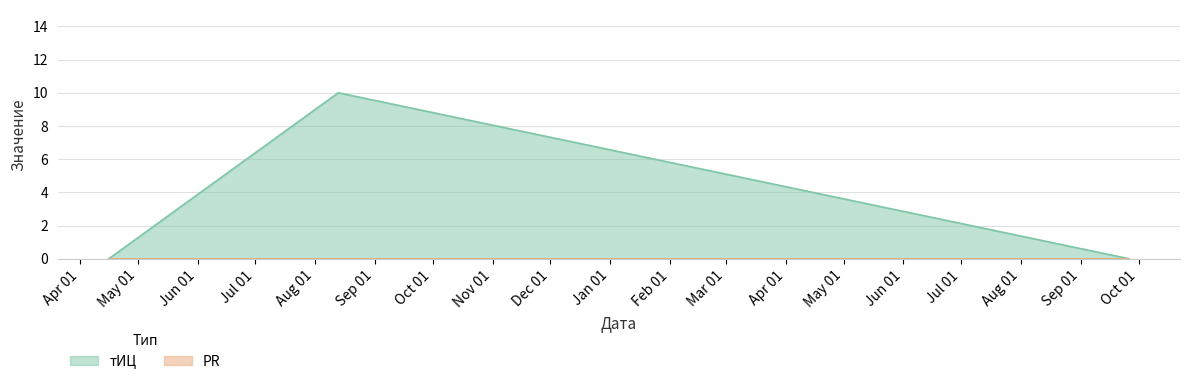

What is the sum of the values at 2015-08-13 and 2016-09-26?

10